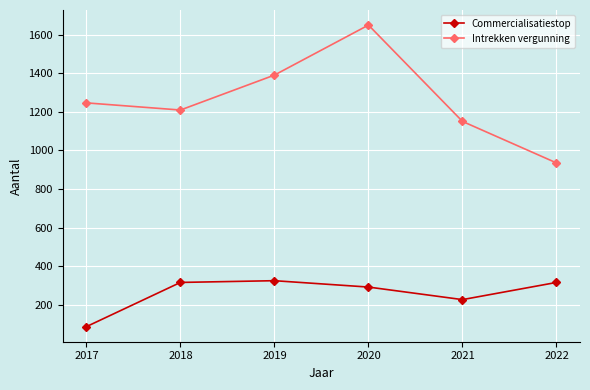

What is the difference between the maximum and minimum values in the Commercialisatiestop series?

238